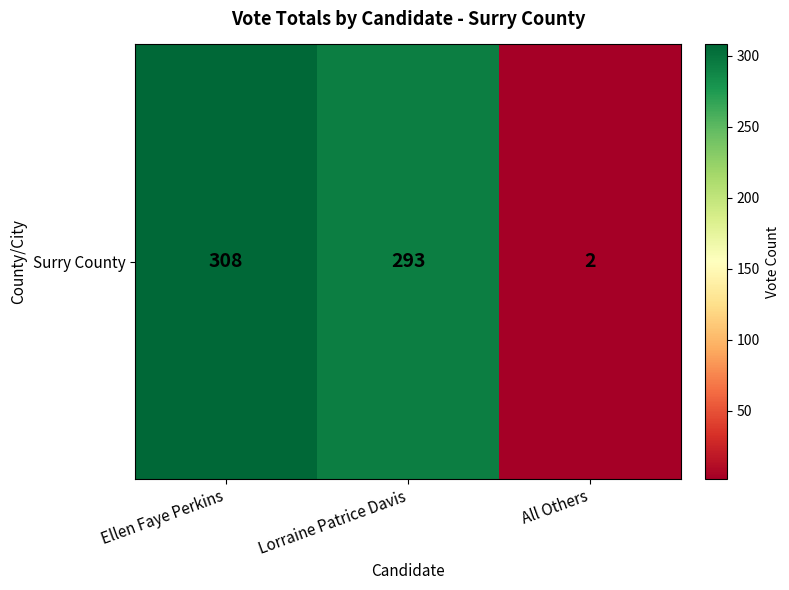

At which label is the value closest to 155?

Lorraine Patrice Davis